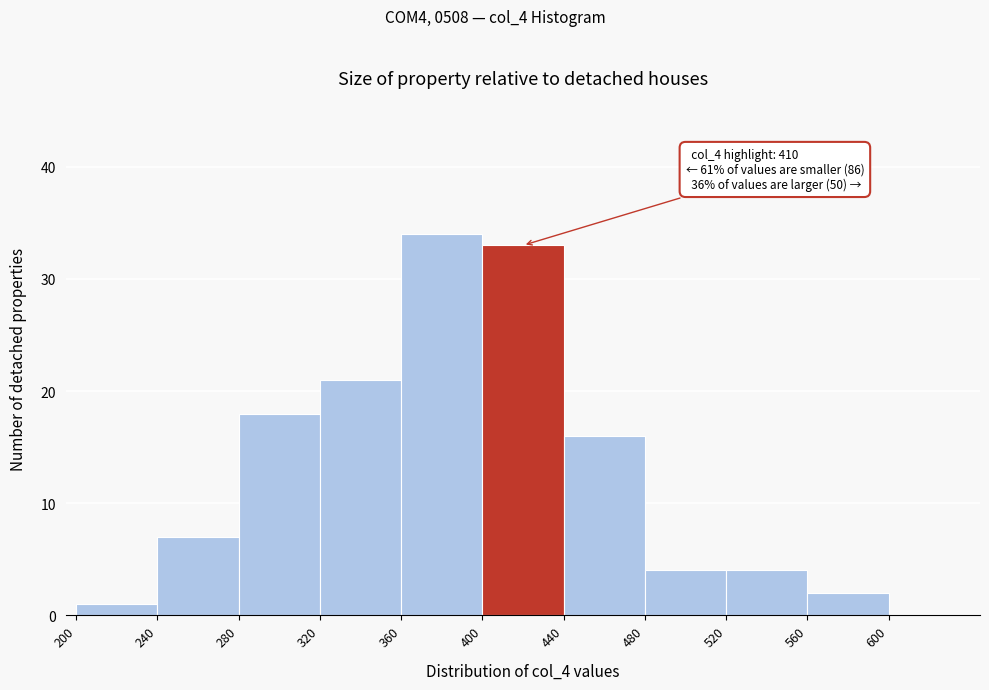

Over which range of the x-axis is the bar tallest?

360 to 400